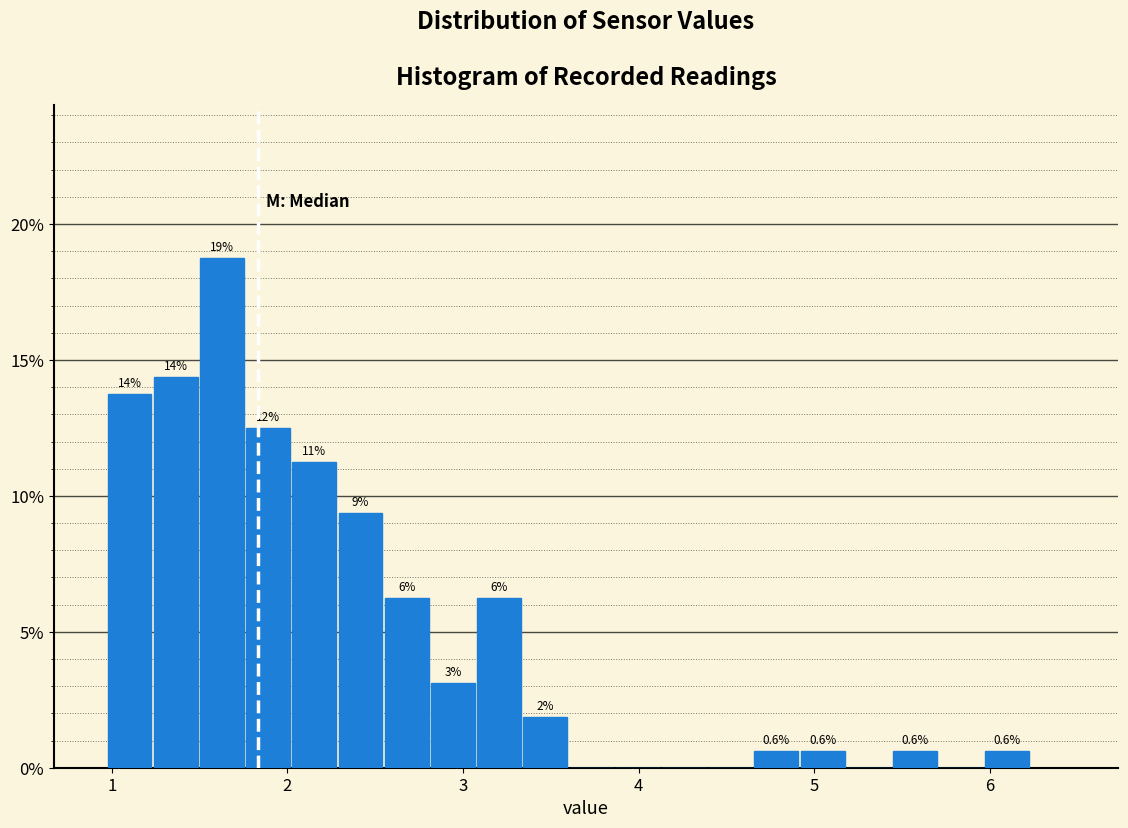

Around what value on the x-axis is the tallest bar? Give the approximate position of its centre, as read against the axis.

1.6